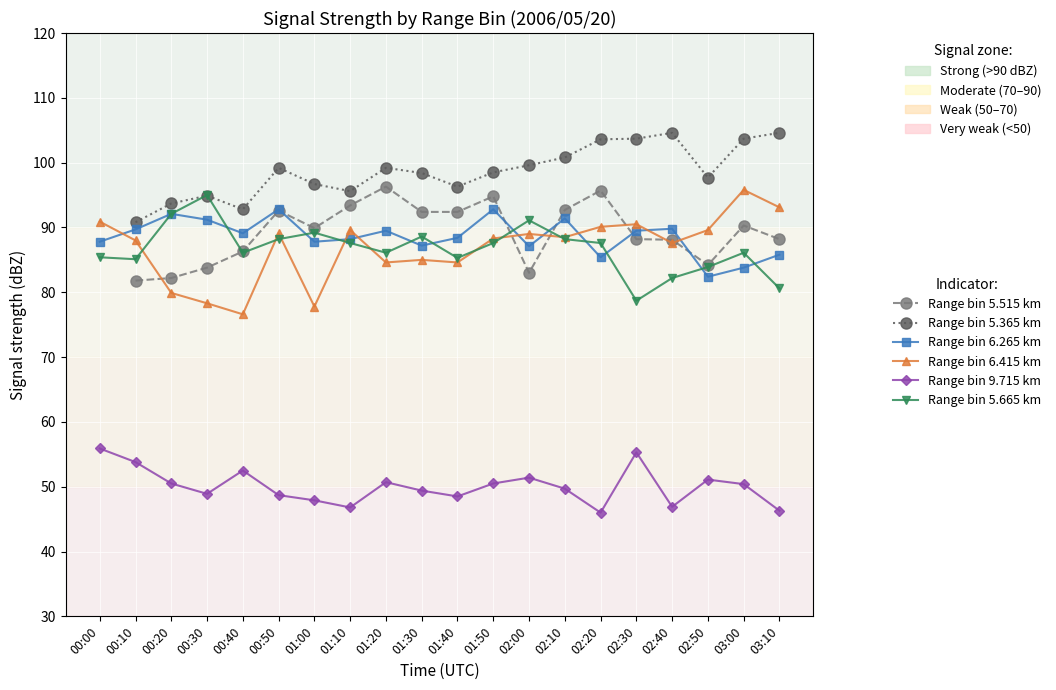

Is it true that Range bin 9.715 km equals 28.8 at 00:00?

False